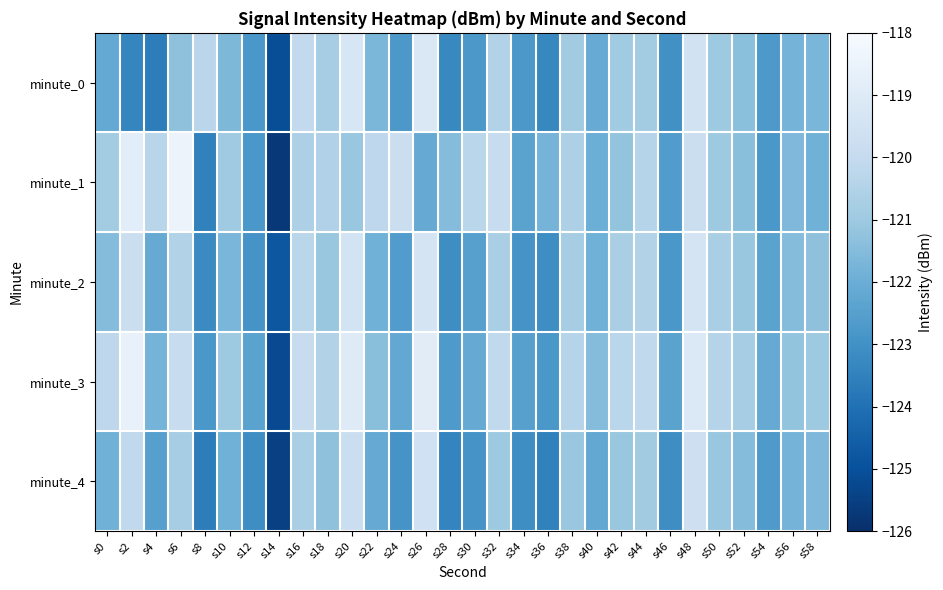

List the series in order of their overall mean, highest first.

minute_3, minute_1, minute_2, minute_0, minute_4